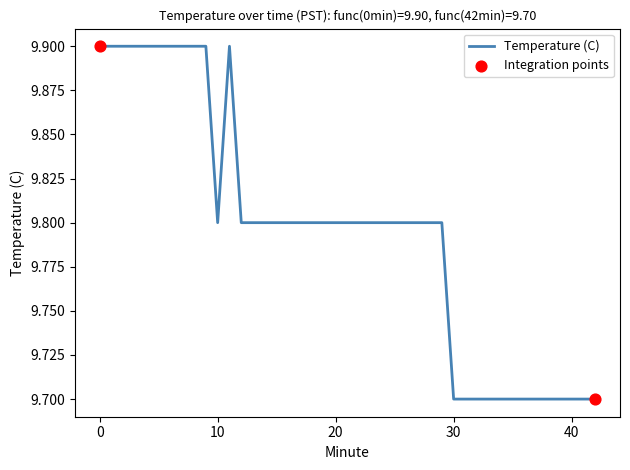

What is the greatest value displayed?

9.9